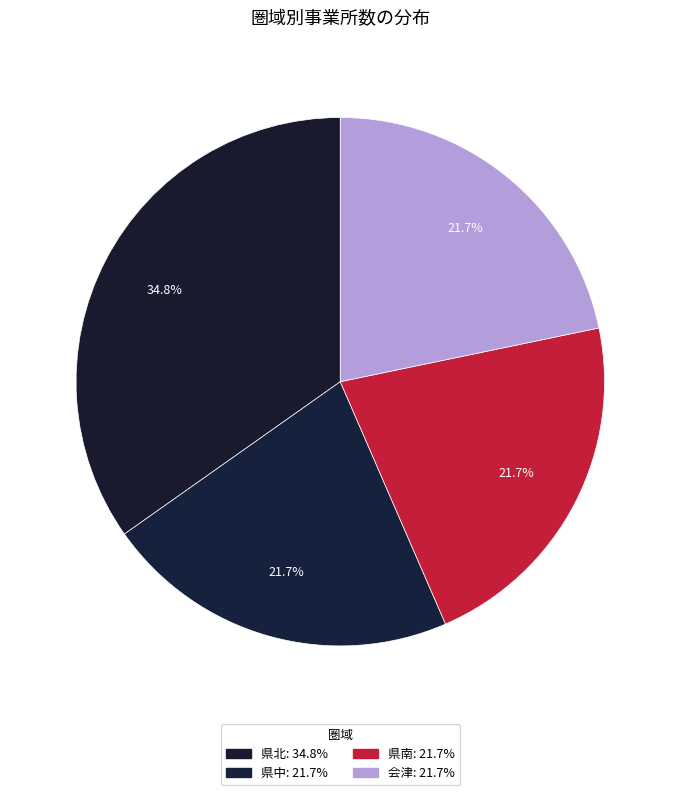

How many segments does this pie chart have?

4